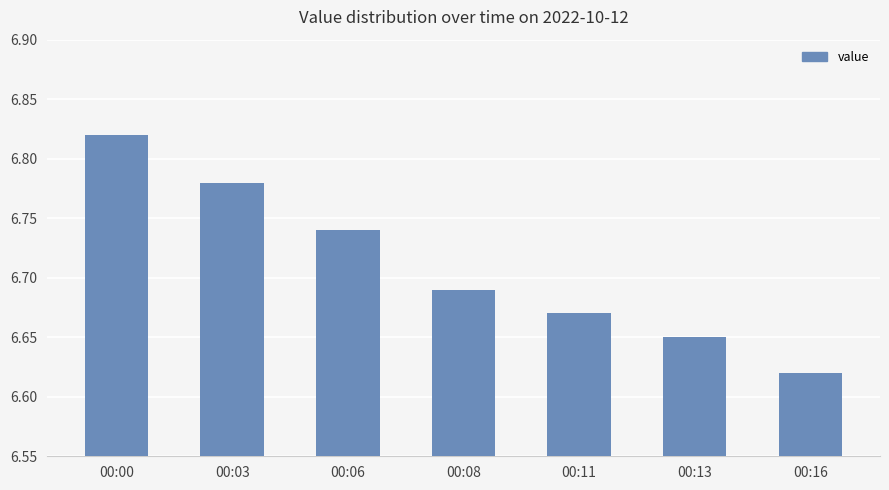

Rank the categories by value from lowest to highest.

00:16, 00:13, 00:11, 00:08, 00:06, 00:03, 00:00